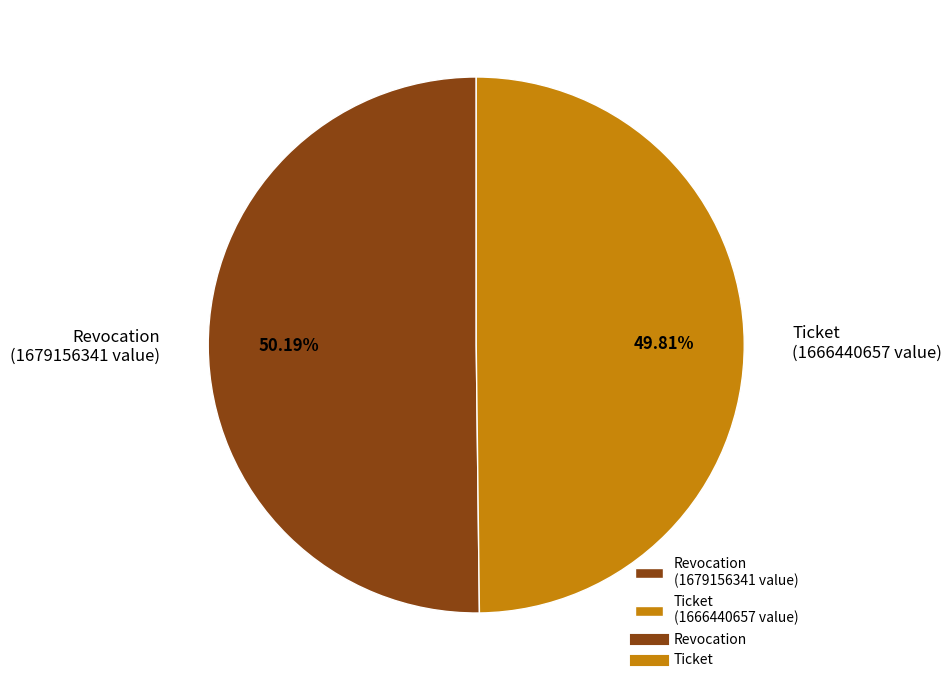

Does any single category account for the majority?

Yes